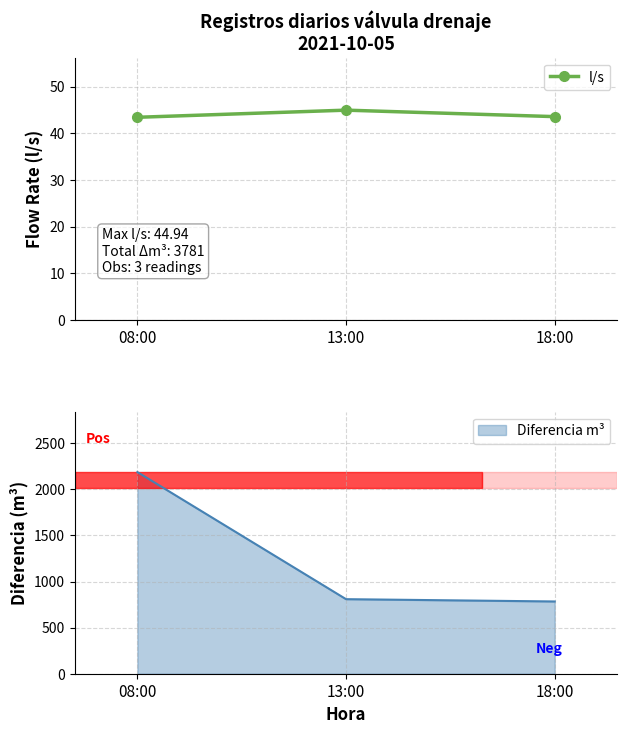

What position from the right is 13:00?

2